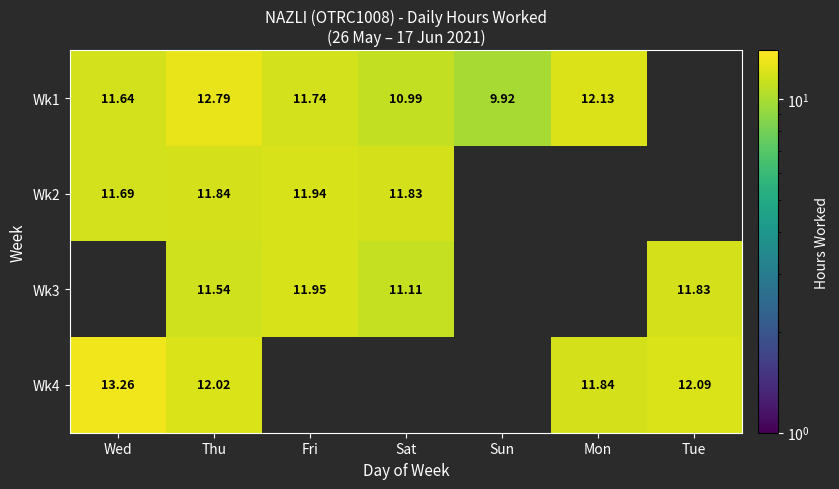

How many values in Wk3 are above zero?

4